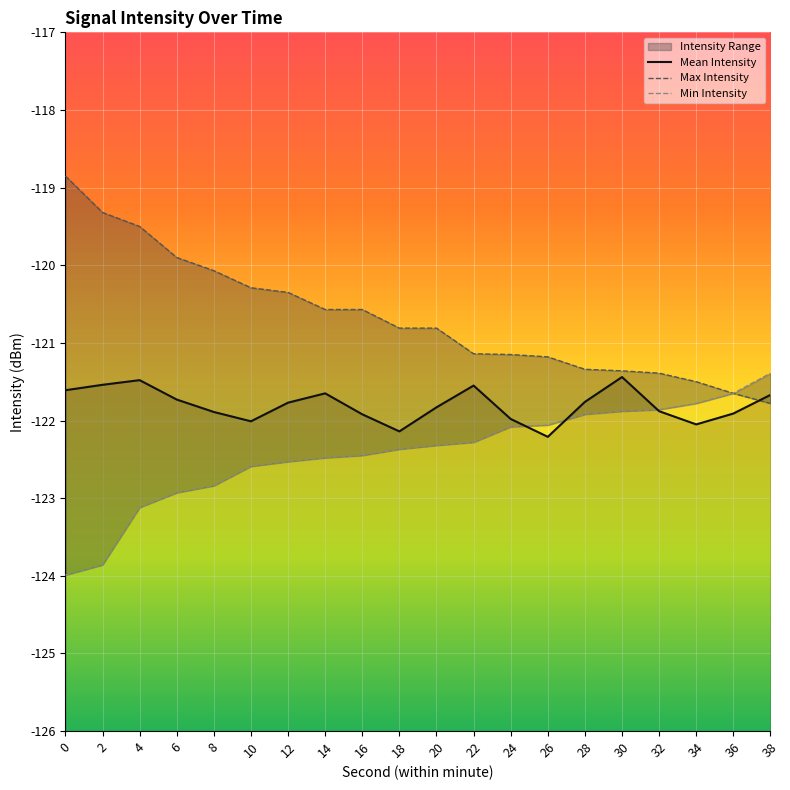

The value of Min Intensity at 12 is -82.0. True or false?

False